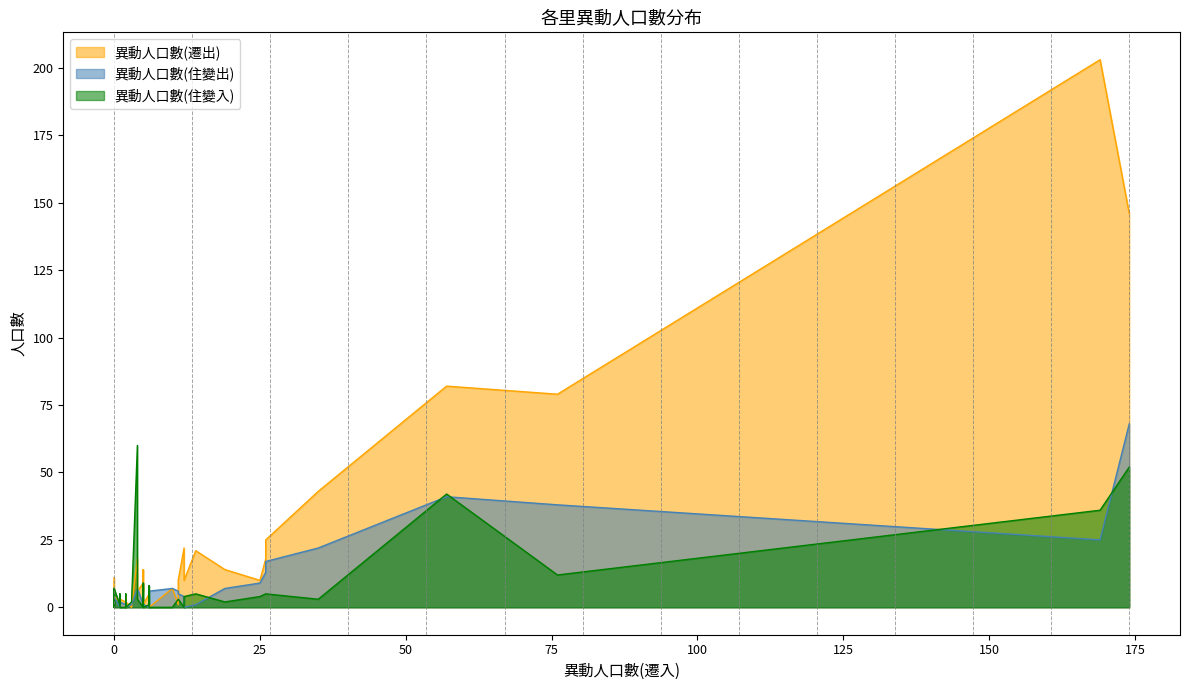

Reading left to right, list all the values displayed in this chart.

異動人口數(遷出): 進學里=18	尾西里=6	頂北里=1	中北里=2	中南里=2	廟東里=1	廟北里=11	尾南里=1	尾北里=10	屏山里=7	祥和里=3	永清里=14	復興里=0	莒光里=10	光輝里=22	合群里=14	明建里=5	頂西里=2	聖后里=0	聖西里=4	聖南里=2	城南里=0	路東里=0	廍北里=1	廍南里=3	埤西里=2	埤北里=1	埤東里=4	海勝里=43	崇實里=25	自助里=9	果貿里=21	果惠里=10	果峰里=6	新下里=79	新上里=203	新中里=18	新光里=82	菜公里=146
異動人口數(住變出): 進學里=7	尾西里=3	頂北里=0	中北里=0	中南里=1	廟東里=2	廟北里=2	尾南里=1	尾北里=9	屏山里=7	祥和里=2	永清里=3	復興里=0	莒光里=5	光輝里=4	合群里=7	明建里=0	頂西里=6	聖后里=6	聖西里=0	聖南里=0	城南里=1	路東里=2	廍北里=0	廍南里=2	埤西里=1	埤北里=6	埤東里=4	海勝里=22	崇實里=17	自助里=1	果貿里=1	果惠里=0	果峰里=7	新下里=38	新上里=25	新中里=13	新光里=41	菜公里=68
異動人口數(住變入): 進學里=60	尾西里=9	頂北里=5	中北里=0	中南里=0	廟東里=4	廟北里=7	尾南里=0	尾北里=4	屏山里=0	祥和里=3	永清里=2	復興里=0	莒光里=3	光輝里=0	合群里=2	明建里=1	頂西里=0	聖后里=0	聖西里=0	聖南里=1	城南里=2	路東里=5	廍北里=1	廍南里=0	埤西里=8	埤北里=3	埤東里=7	海勝里=3	崇實里=5	自助里=0	果貿里=5	果惠里=4	果峰里=3	新下里=12	新上里=36	新中里=5	新光里=42	菜公里=52